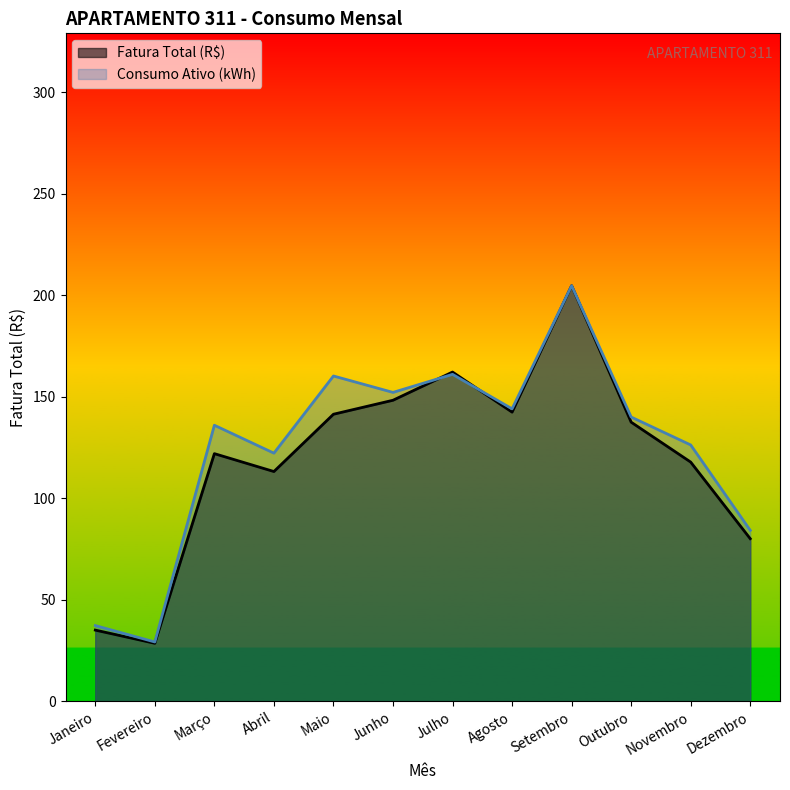

Which category has the lowest value in the Consumo Ativo (kWh) series?

Fevereiro